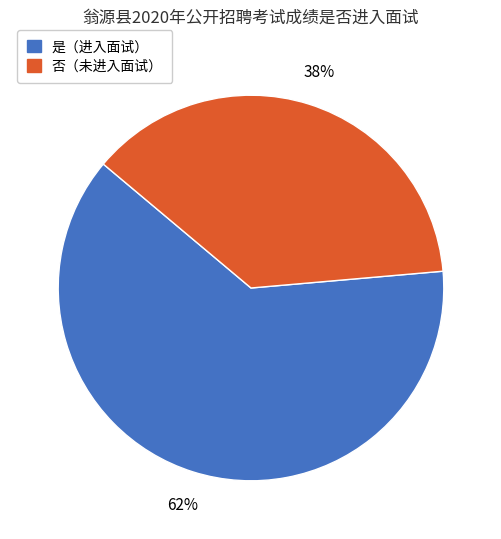

To the nearest percent, what percentage of the pie is 否（未进入面试）?

38%